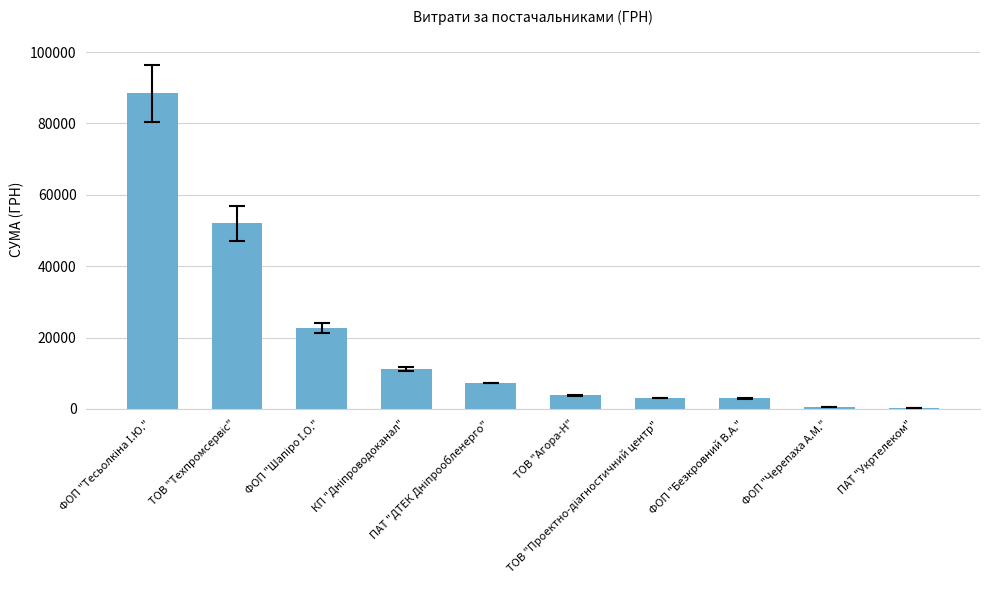

What is the maximum value shown in the chart?

88461.0